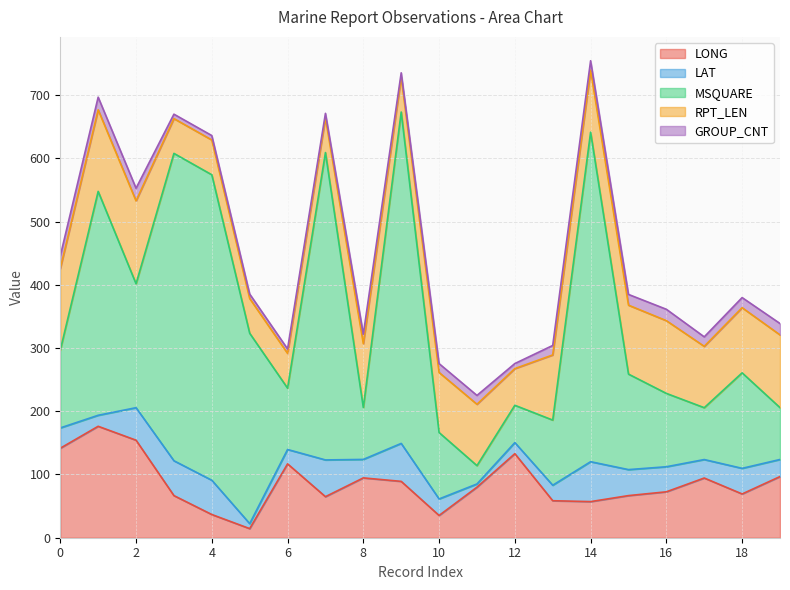

True or false: LONG has more than 2 points higher than both neighbors.

True